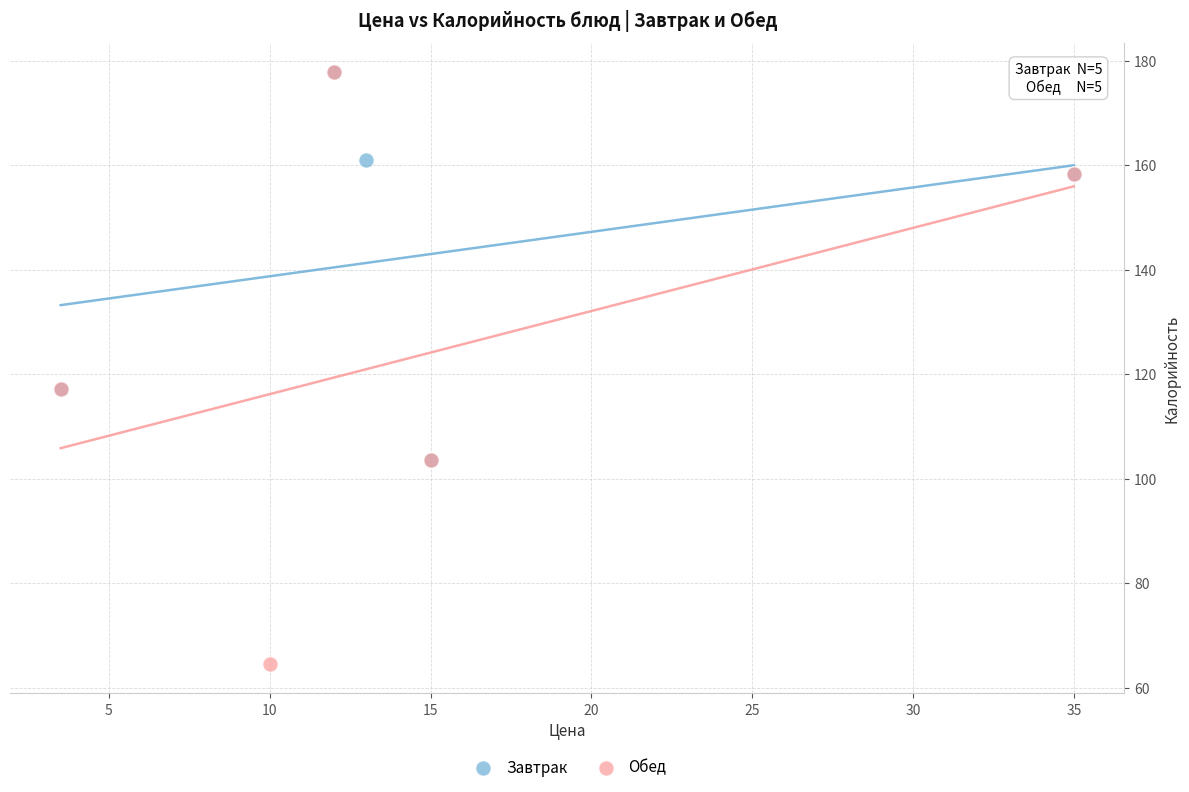

Which series has the largest Y range (max minus min)?

Обед